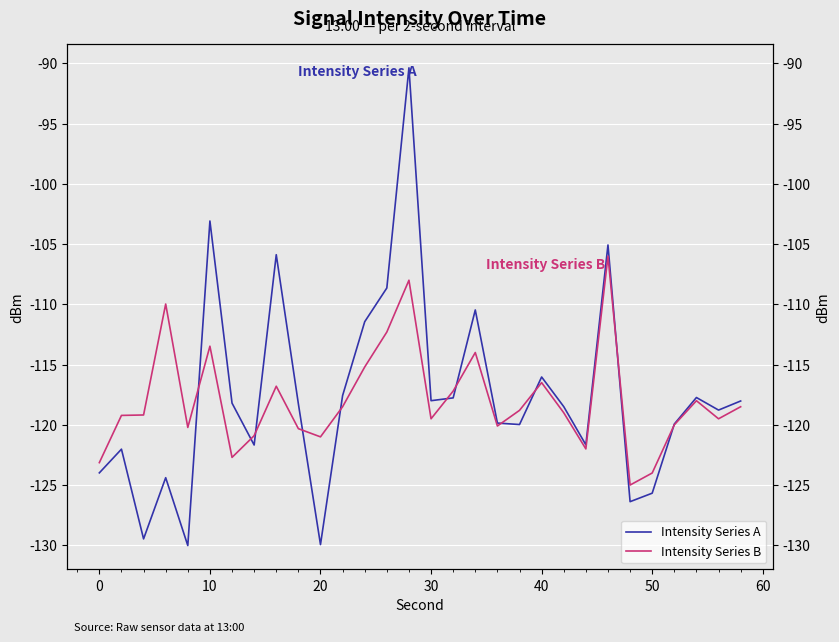

How many interior local valleys does the Intensity Series B series have?

8